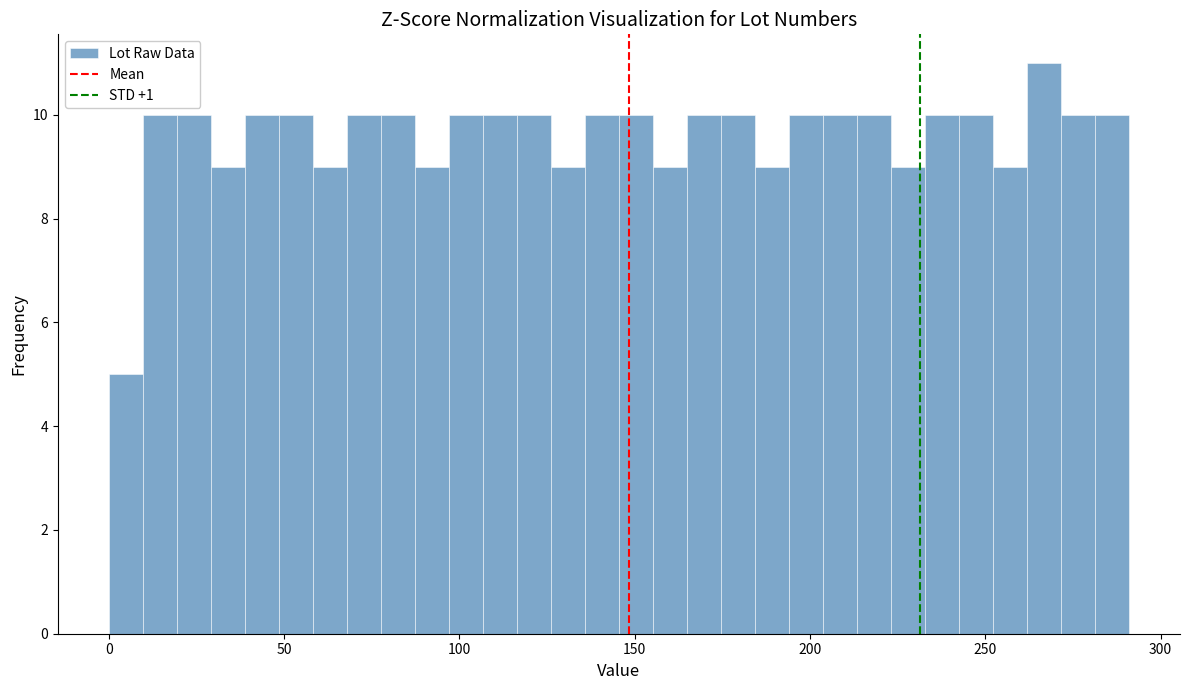

Read against the x-axis, roughly where is the centre of the tallest bar?

265